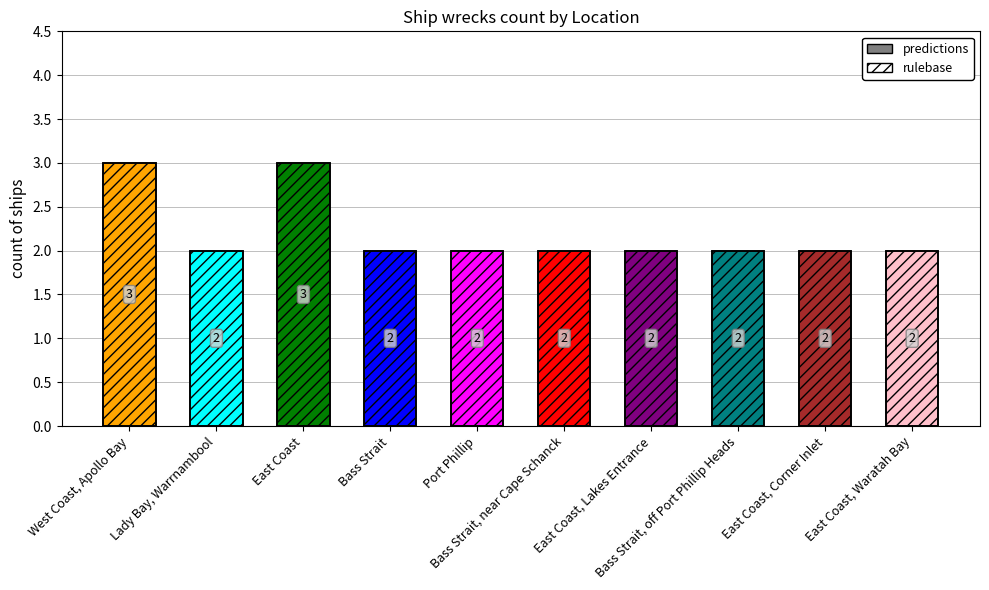

Rank the categories by rulebase value from lowest to highest.

Lady Bay, Warrnambool, Bass Strait, Port Phillip, Bass Strait, near Cape Schanck, East Coast, Lakes Entrance, Bass Strait, off Port Phillip Heads, East Coast, Corner Inlet, East Coast, Waratah Bay, West Coast, Apollo Bay, East Coast